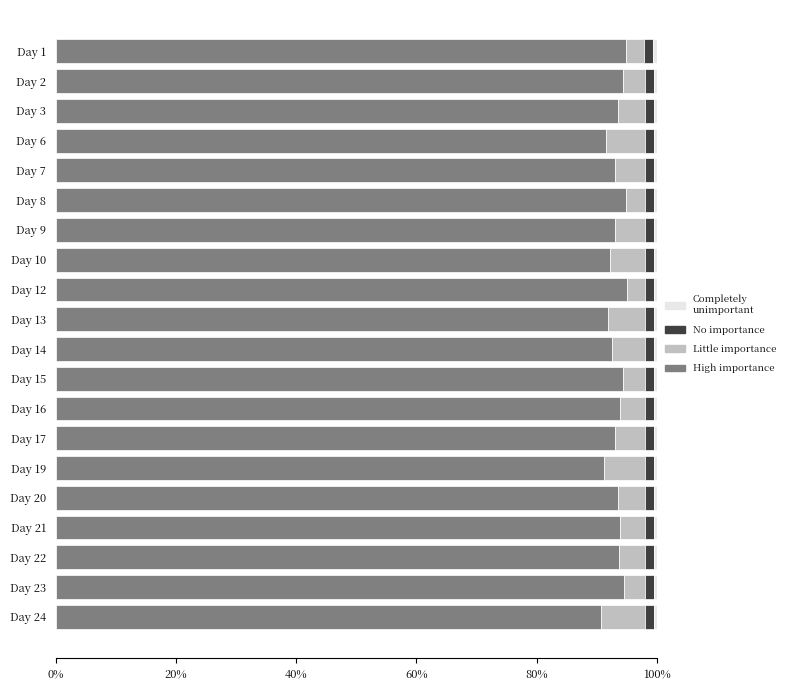

True or false: High importance has a value of 93.0 at Day 7.

True